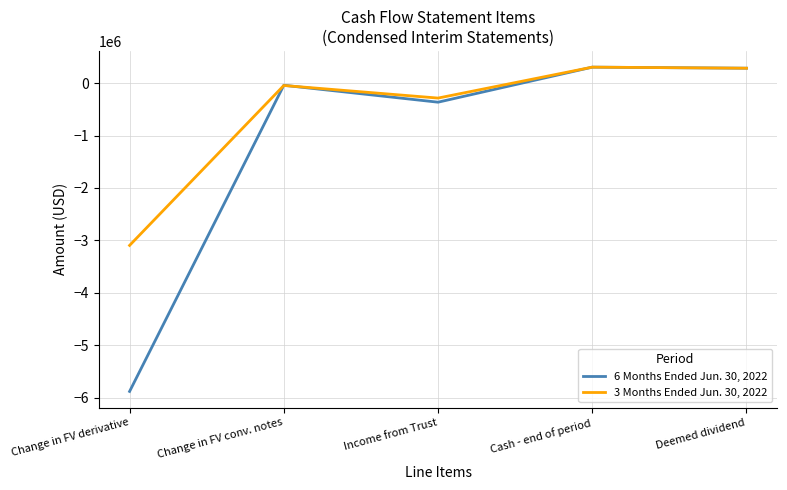

What is the lowest value of the 3 Months Ended Jun. 30, 2022 series?

-3094451